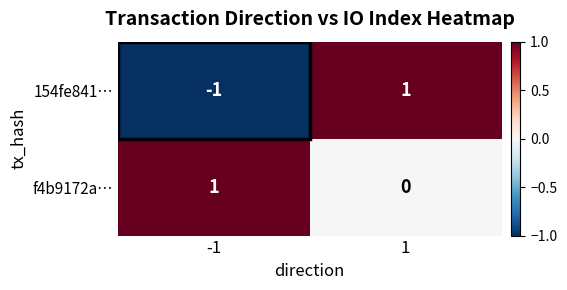

The value of 154fe841… at -1 is -1. True or false?

True